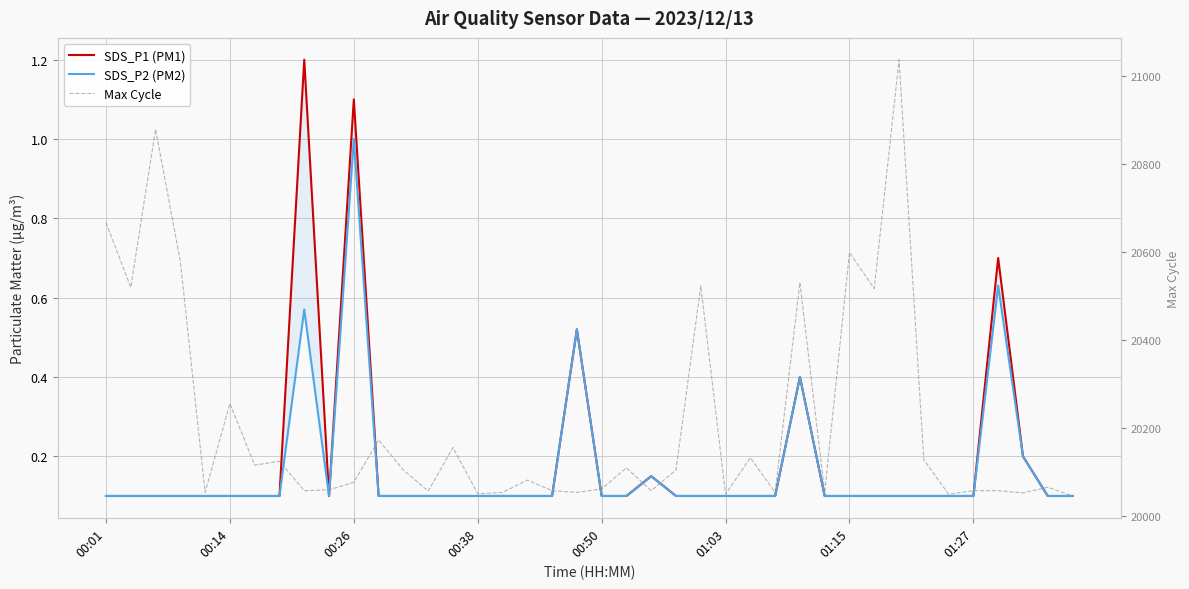

What is the maximum value shown in the chart?

21037.0